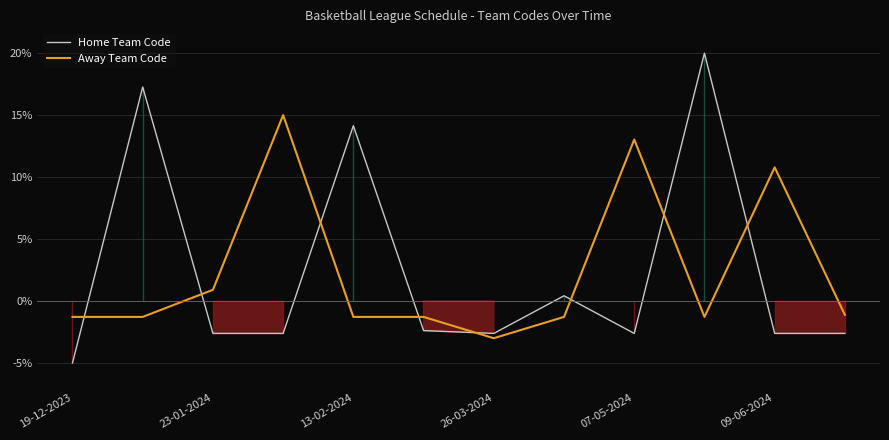

What is the difference between the second highest and second lowest values in the Away Team Code series?

14.3